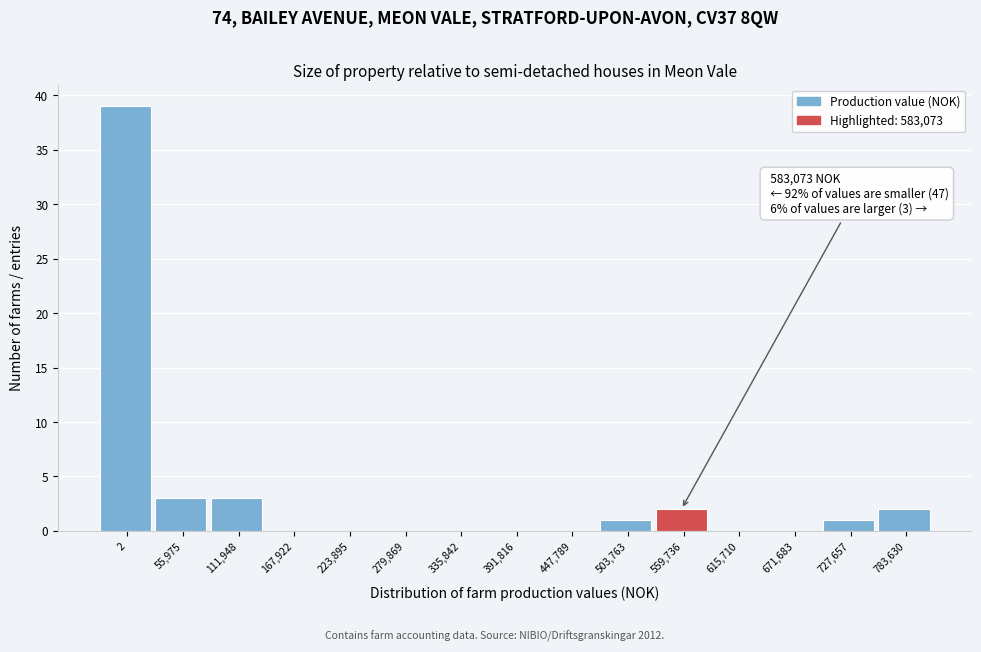

Reading left to right, extract all data points from this chart.

2=39	55,975=3	111,948=3	167,922=0	223,895=0	279,869=0	335,842=0	391,816=0	447,789=0	503,763=1	559,736=2	615,710=0	671,683=0	727,657=1	783,630=2